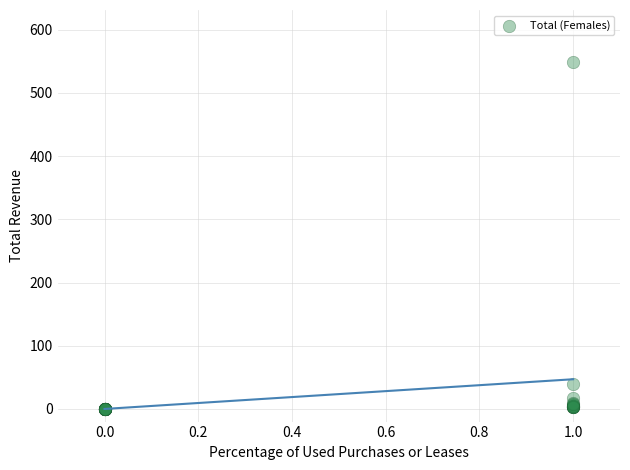

What Y value in the scatter plot is closest to 274?

39